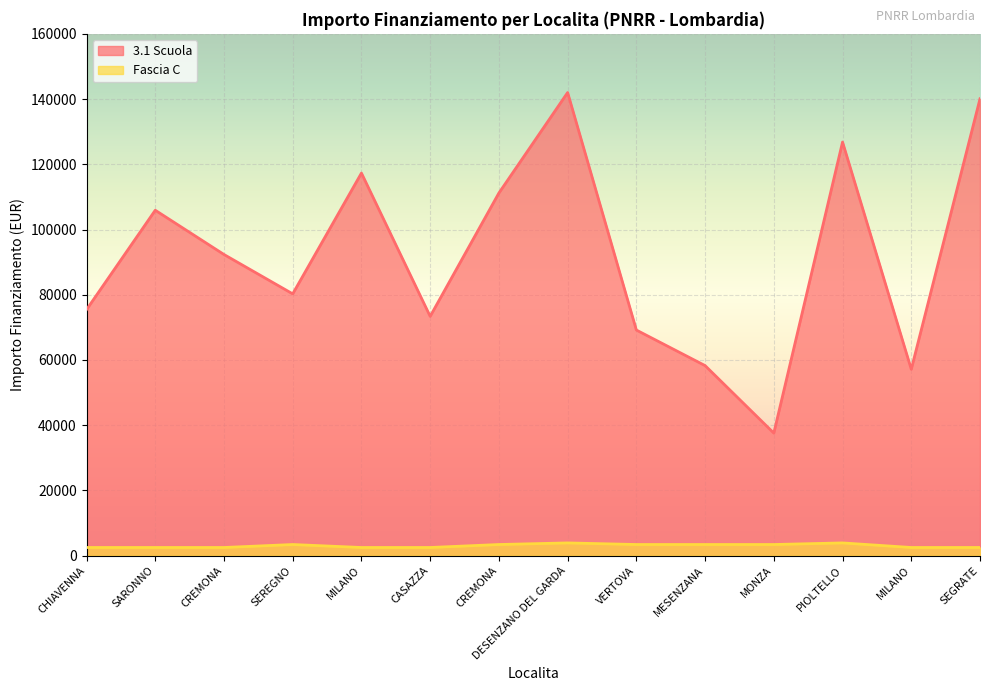

What is the lowest value of the Fascia C series?

2498.0